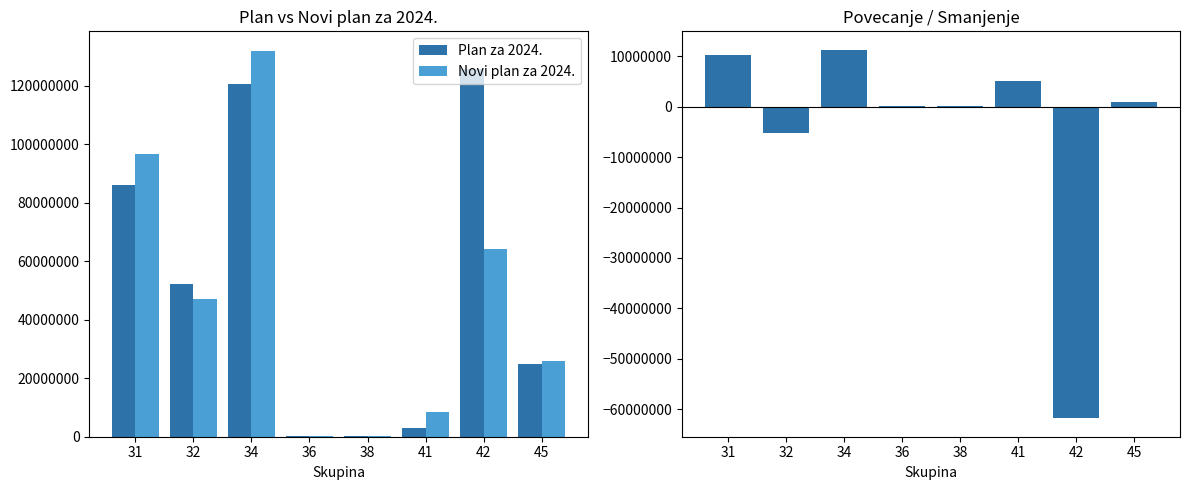

What is the minimum value shown in the chart?

-61812627